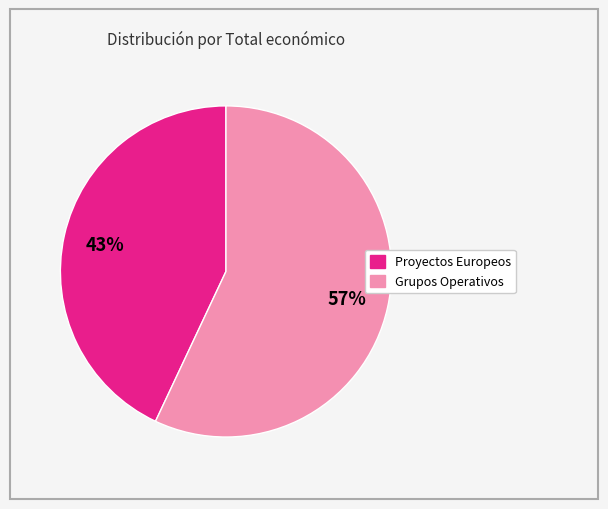

To the nearest percent, what is the average slice percentage?

50%